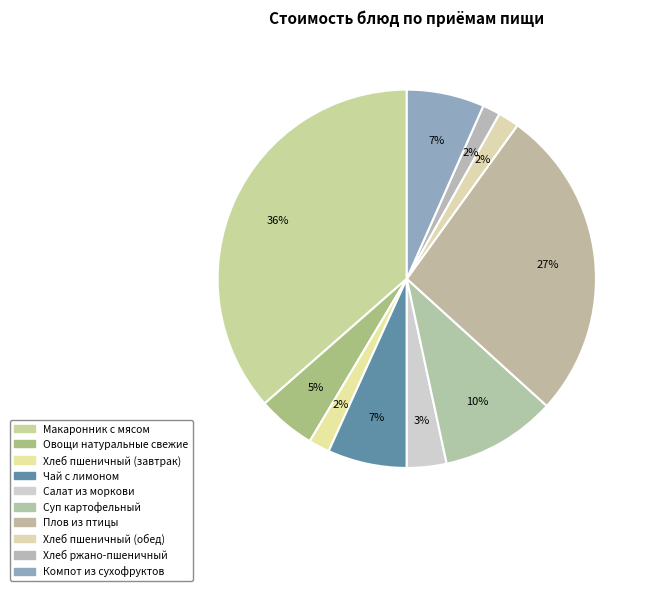

Is there any slice that represents more than half of the pie?

No